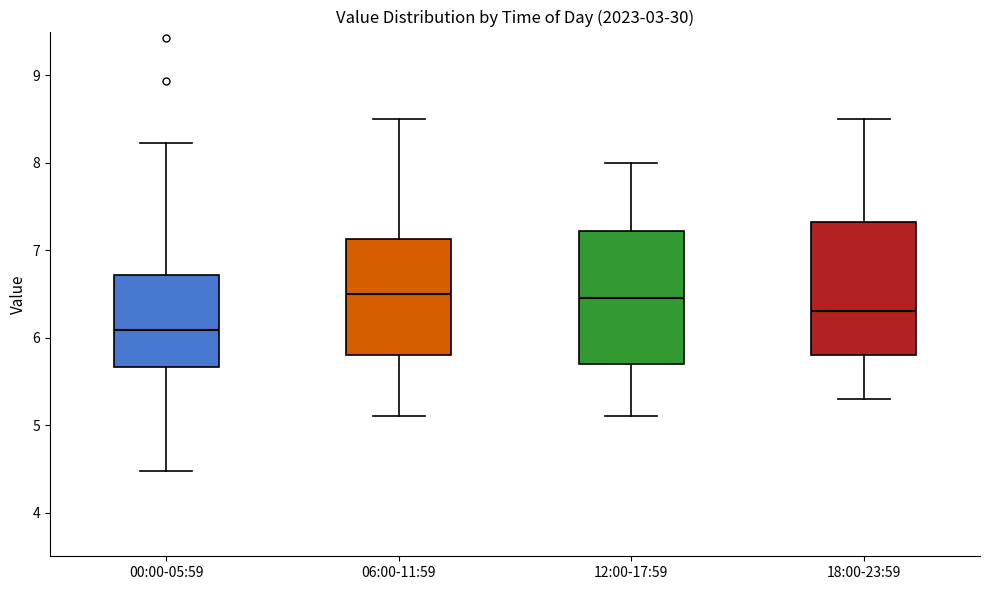

Reading left to right, transcribe this box plot: for each box, give where its median line is, the range the box spans, and where its two whiskers end, as read against the y-axis. The values are not printed on the chart, so give them approximately, as read against the axis.

00:00-05:59: median 6.1, box 5.7 to 6.7, whiskers 4.5 to 8.2
06:00-11:59: median 6.5, box 5.8 to 7.1, whiskers 5.1 to 8.5
12:00-17:59: median 6.5, box 5.7 to 7.2, whiskers 5.1 to 8.0
18:00-23:59: median 6.3, box 5.8 to 7.3, whiskers 5.3 to 8.5